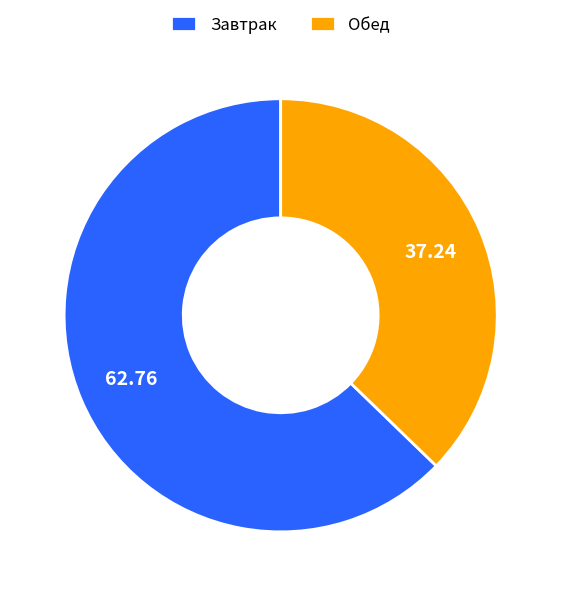

What is the majority slice?

Завтрак